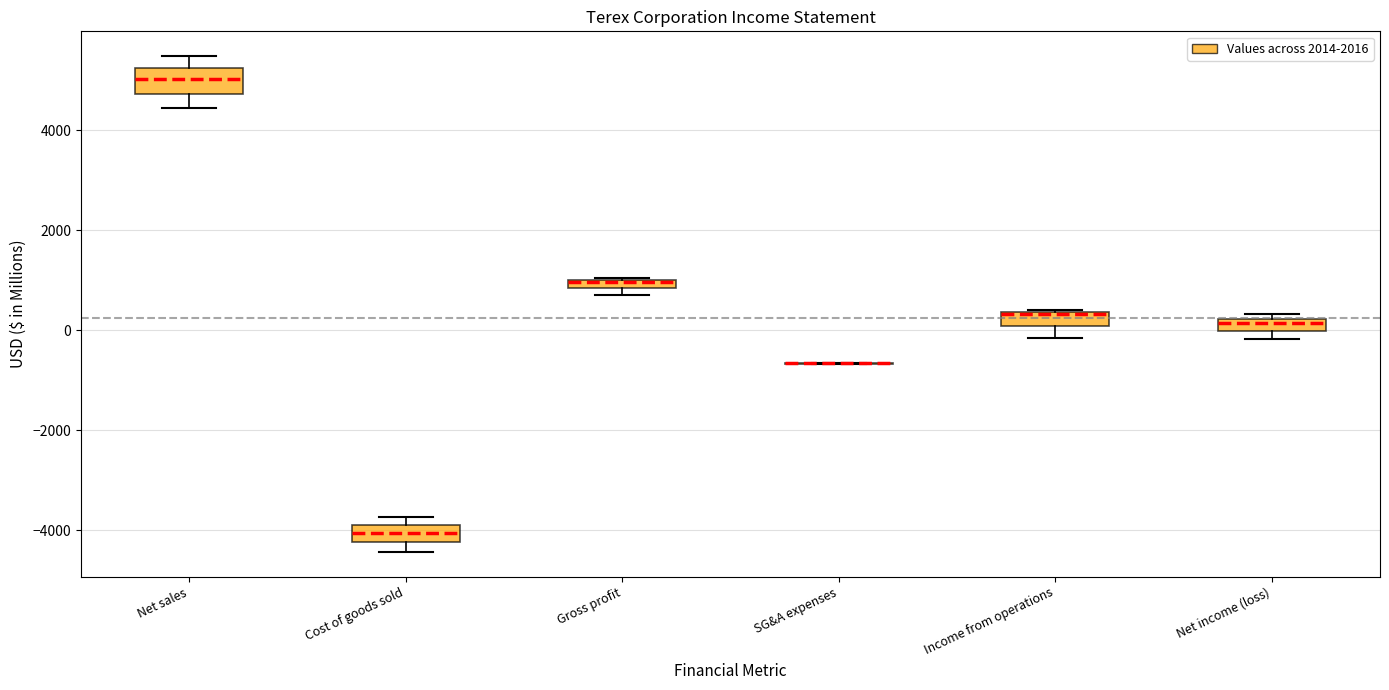

Where is the lower edge of the box for Cost of goods sold on the y-axis? The values are not printed on the chart, so give them approximately, as read against the axis.

-4200